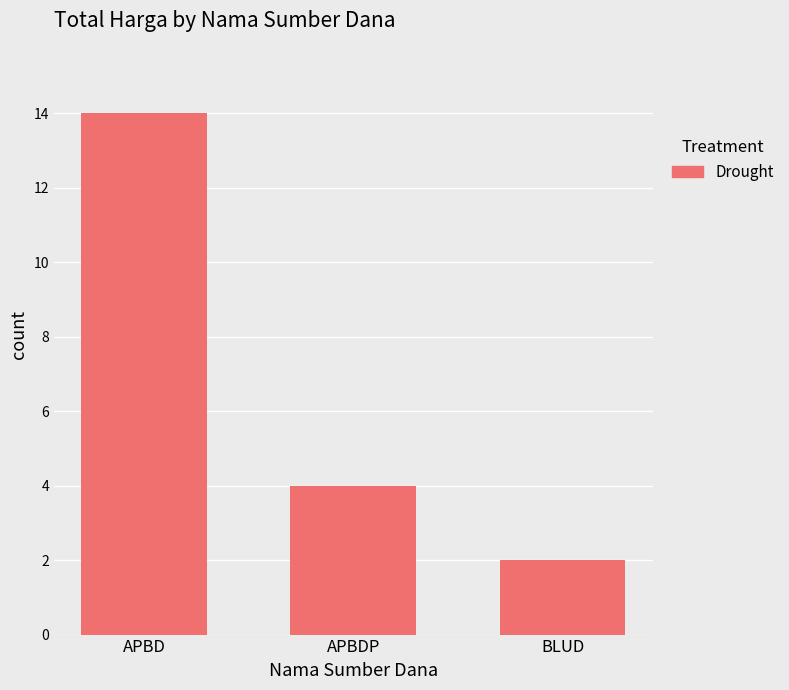

Rank the categories by value from highest to lowest.

APBD, APBDP, BLUD